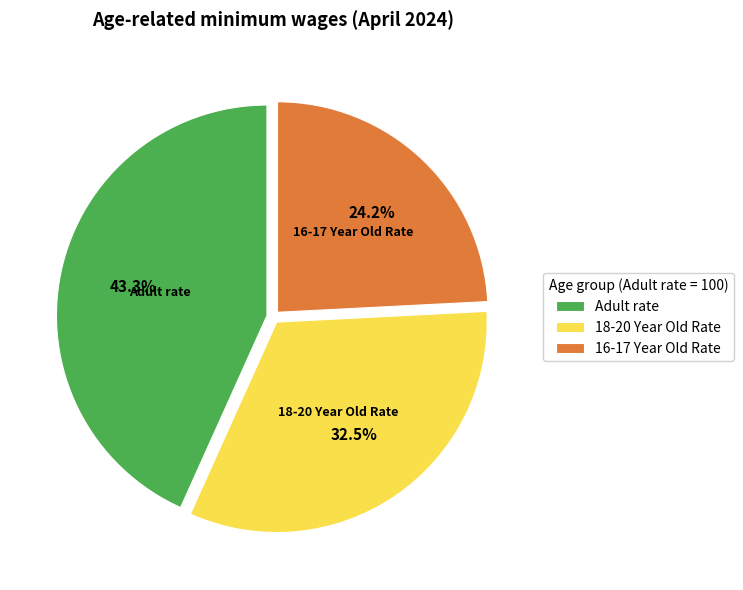

What is the ratio of the value at 16-17 Year Old Rate to the value at 18-20 Year Old Rate?

0.7